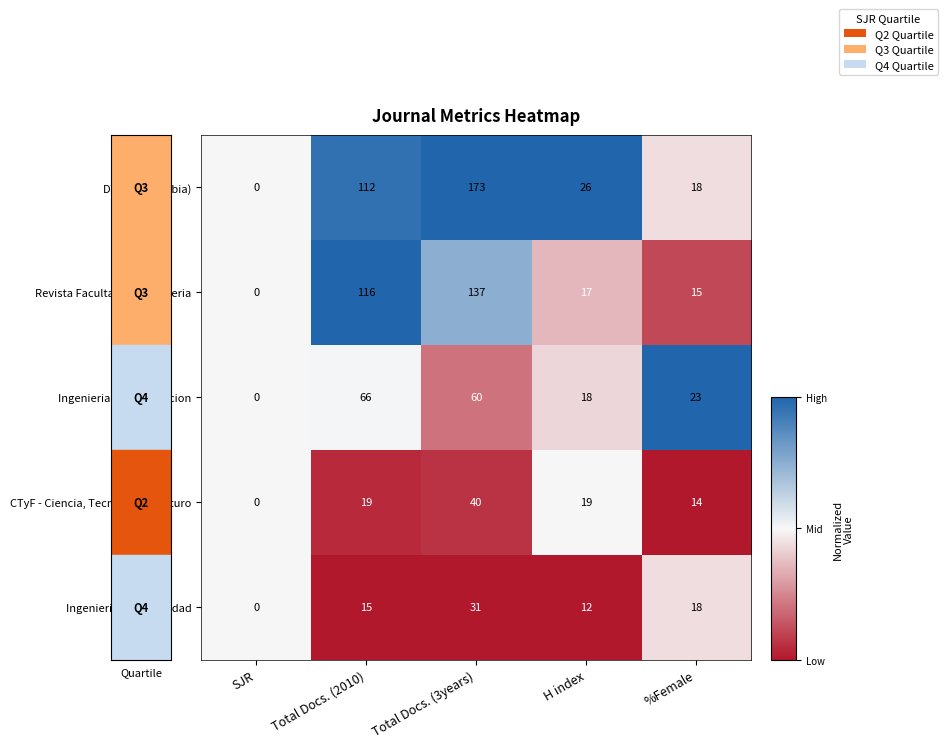

At which category is the sum across all series the highest?

Total Docs. (3years)